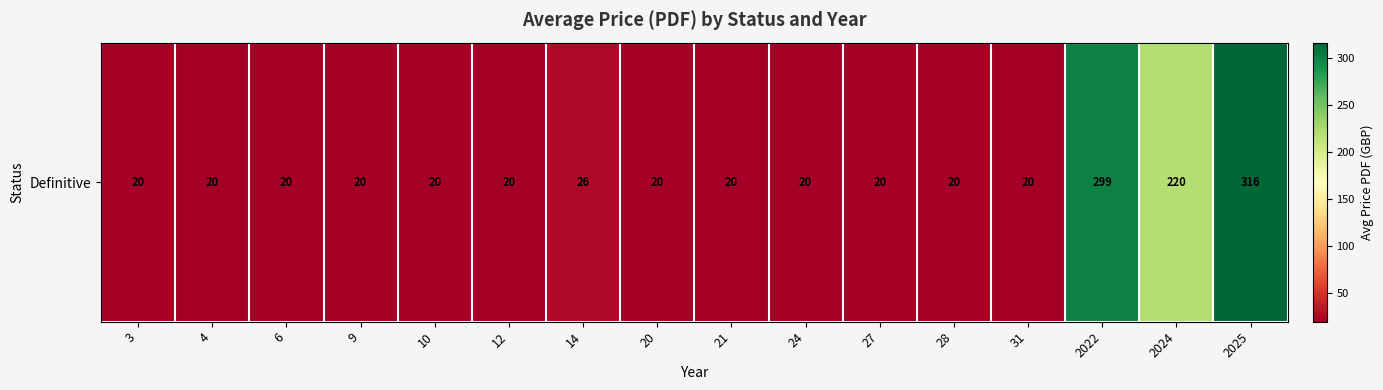

What is the sum of all values?

1101